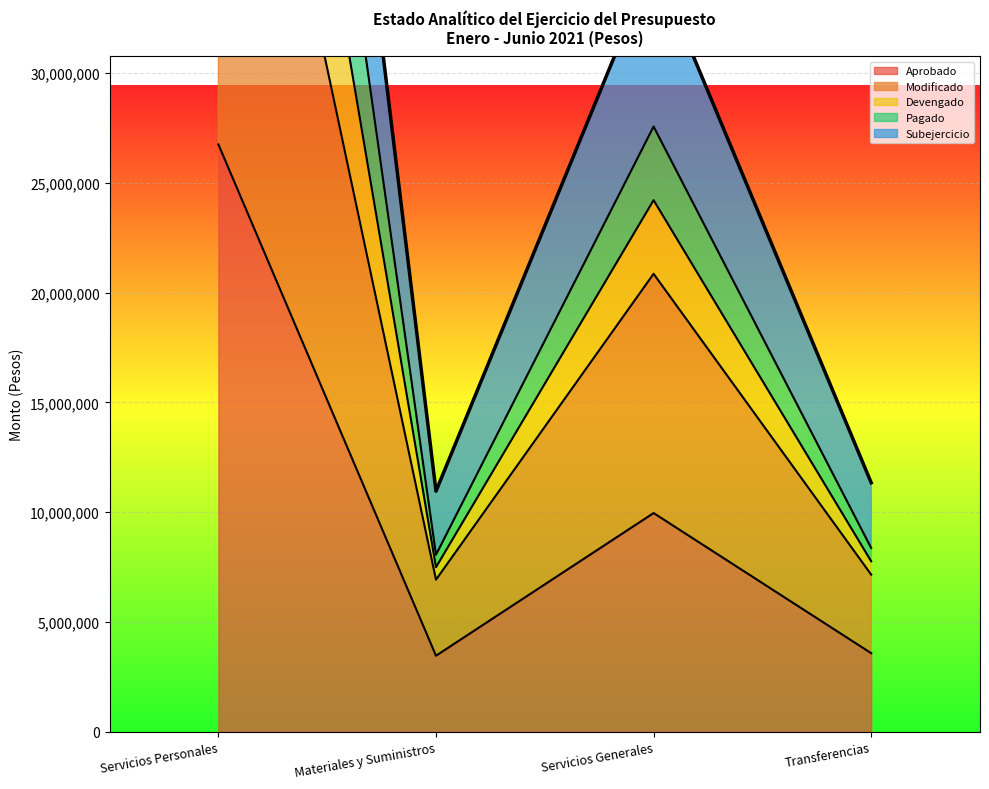

List the labels in order of Pagado value, smallest first.

Materiales y Suministros, Transferencias, Servicios Generales, Servicios Personales